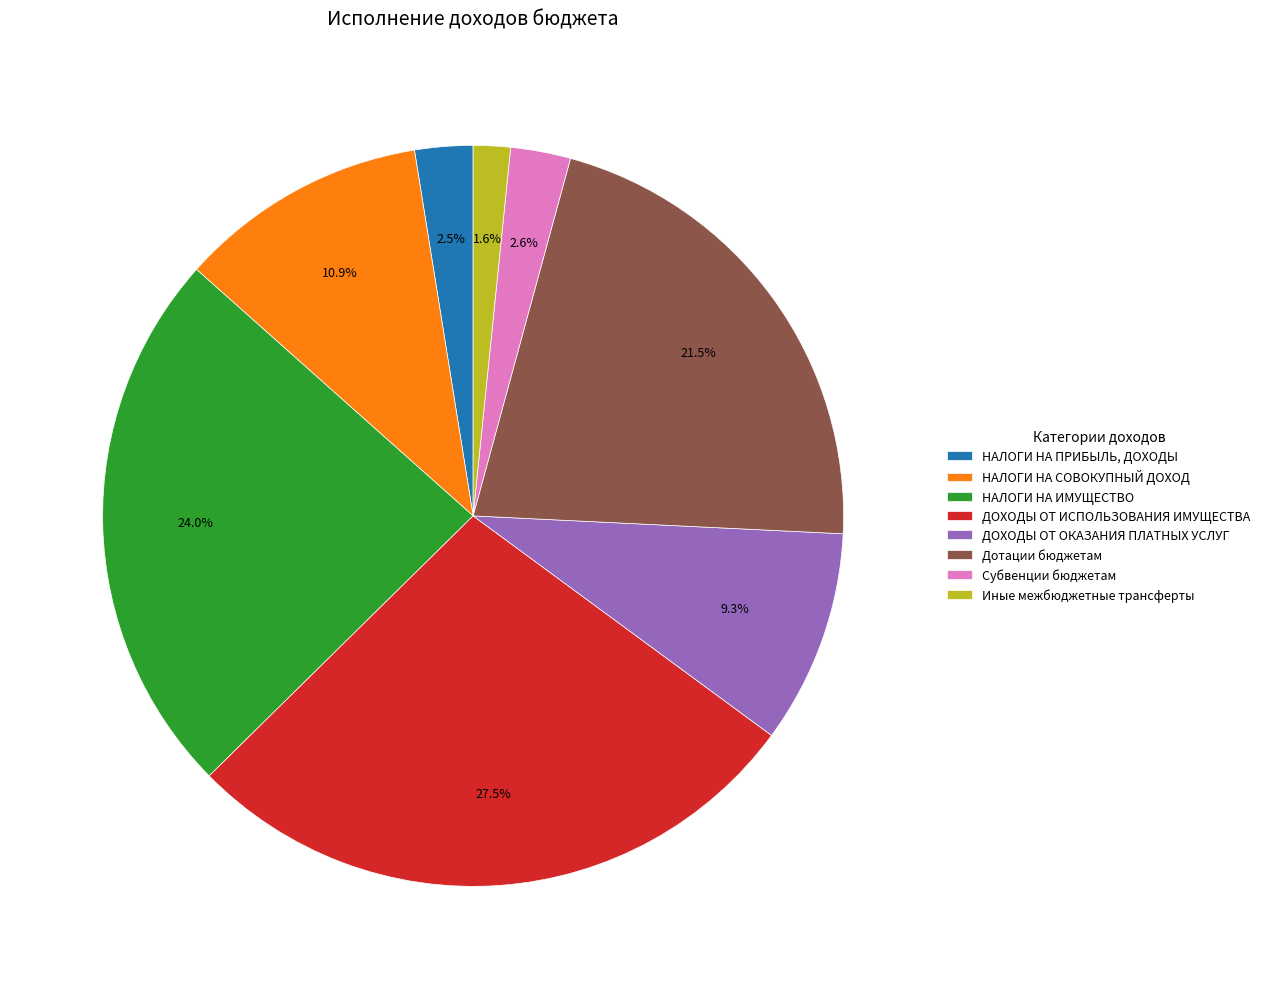

Is Иные межбюджетные трансферты the majority of the pie?

No